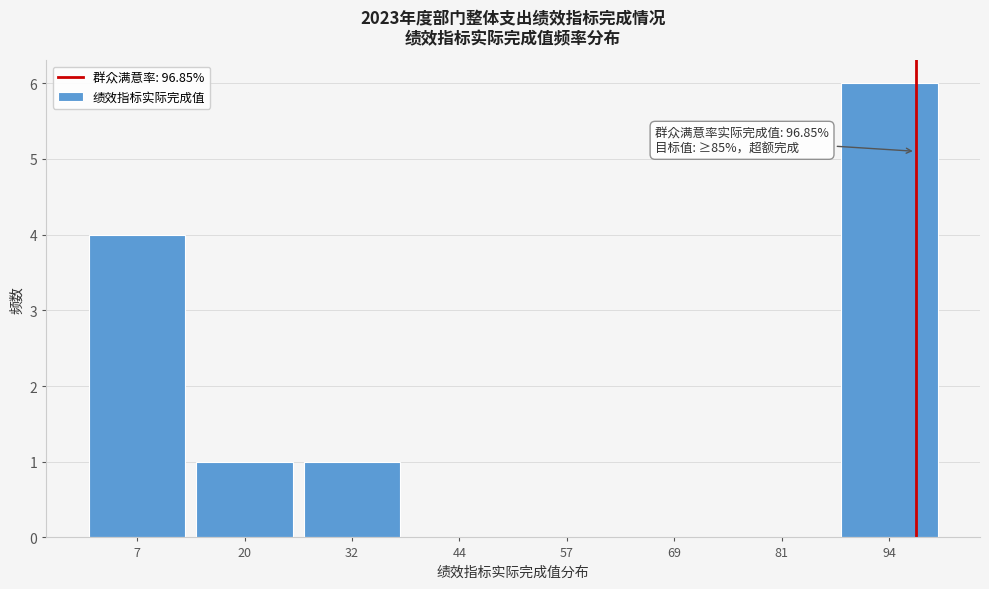

Over which range of the x-axis is the bar tallest?

88 to 100